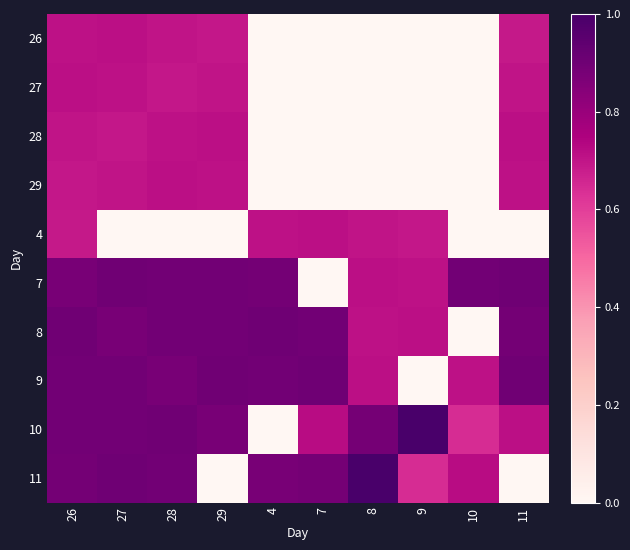

Rank the series at 10 from highest to lowest value.

7, 11, 9, 10, 26, 27, 28, 29, 4, 8